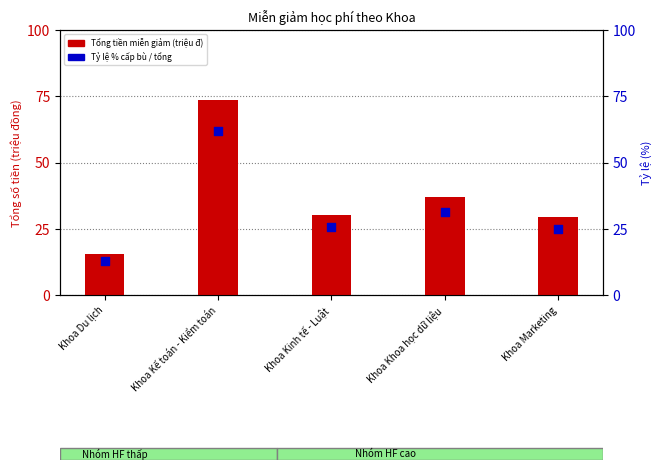

Which series has the largest Y range (max minus min)?

Tổng số tiền được miễn, giảm (triệu đ)